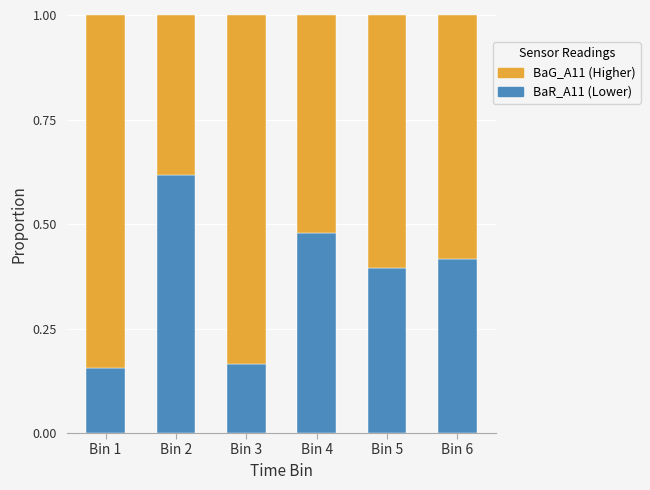

What is the total value across all series at Bin 6?

1.0